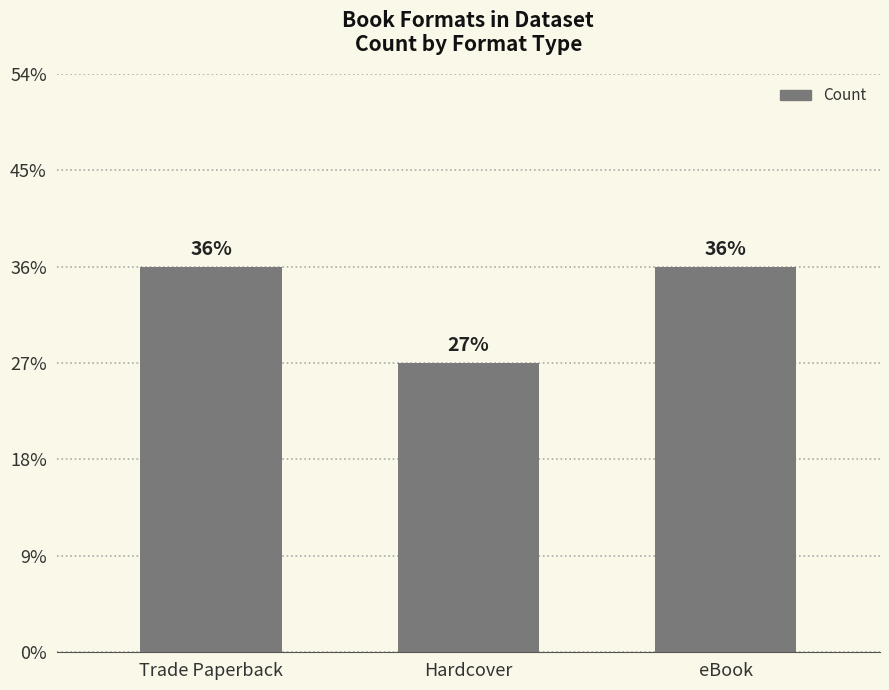

Are the bars horizontal?

No